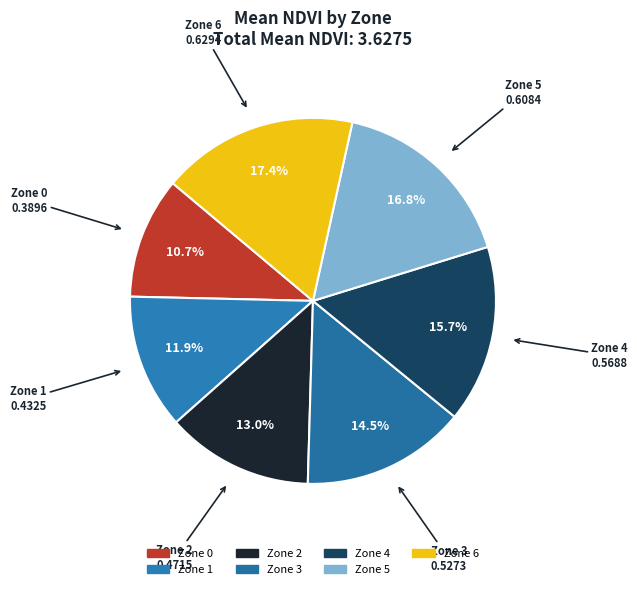

Which slice is the largest?

Zone 6